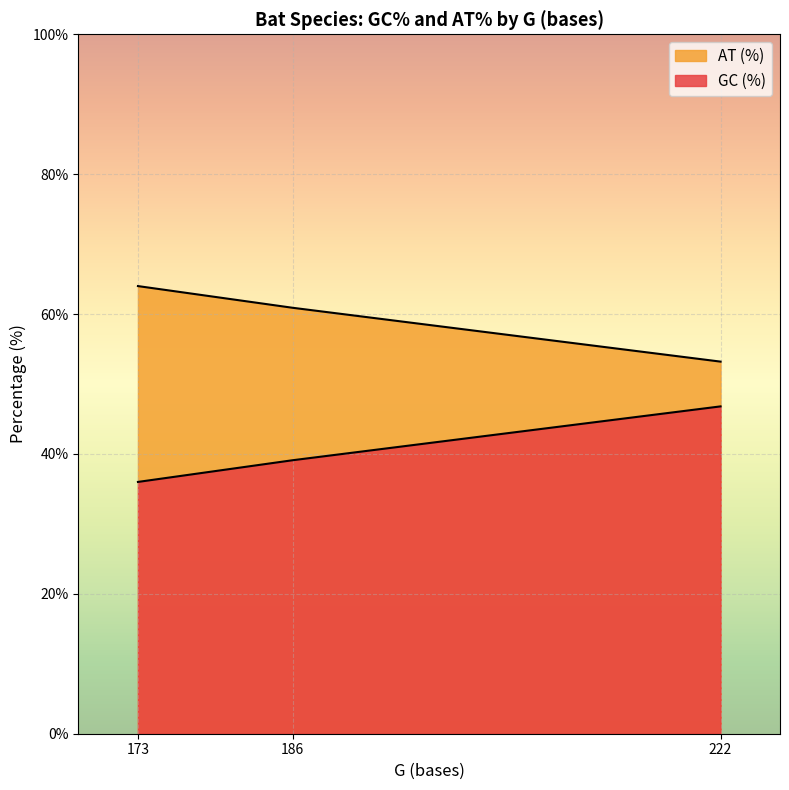

Rank the series by their average value, from highest to lowest.

GC (%), AT (%)